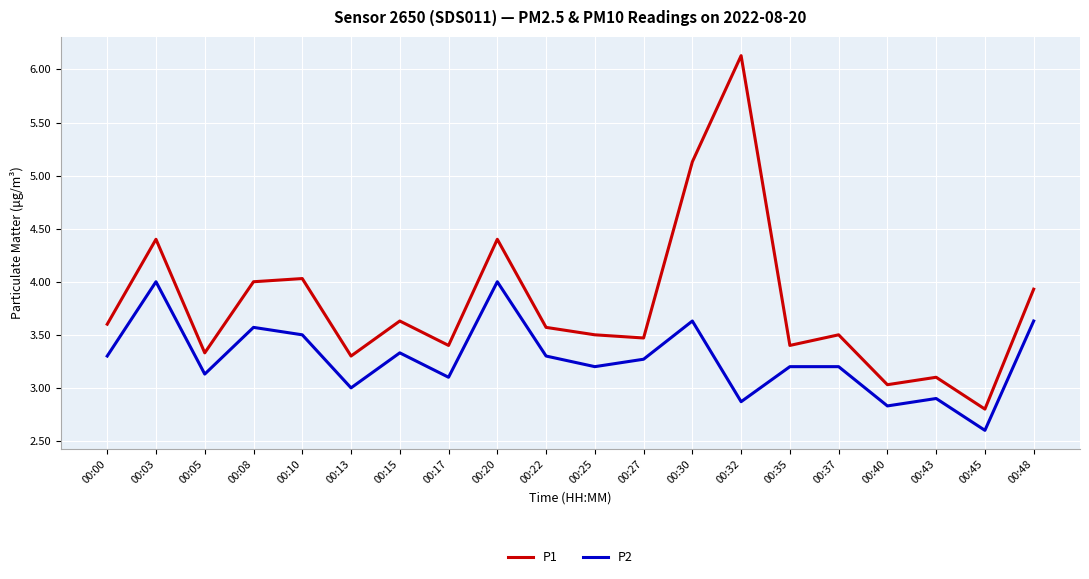

What is the smallest value displayed?

2.6